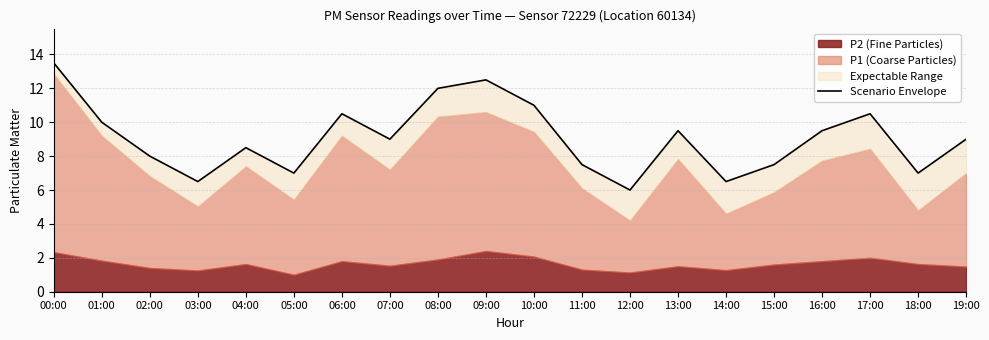

Reading right to left, extract all data points from this chart.

9.0	7.0	10.5	9.5	7.5	6.5	9.5	6.0	7.5	11.0	12.5	12.0	9.0	10.5	7.0	8.5	6.5	8.0	10.0	13.5